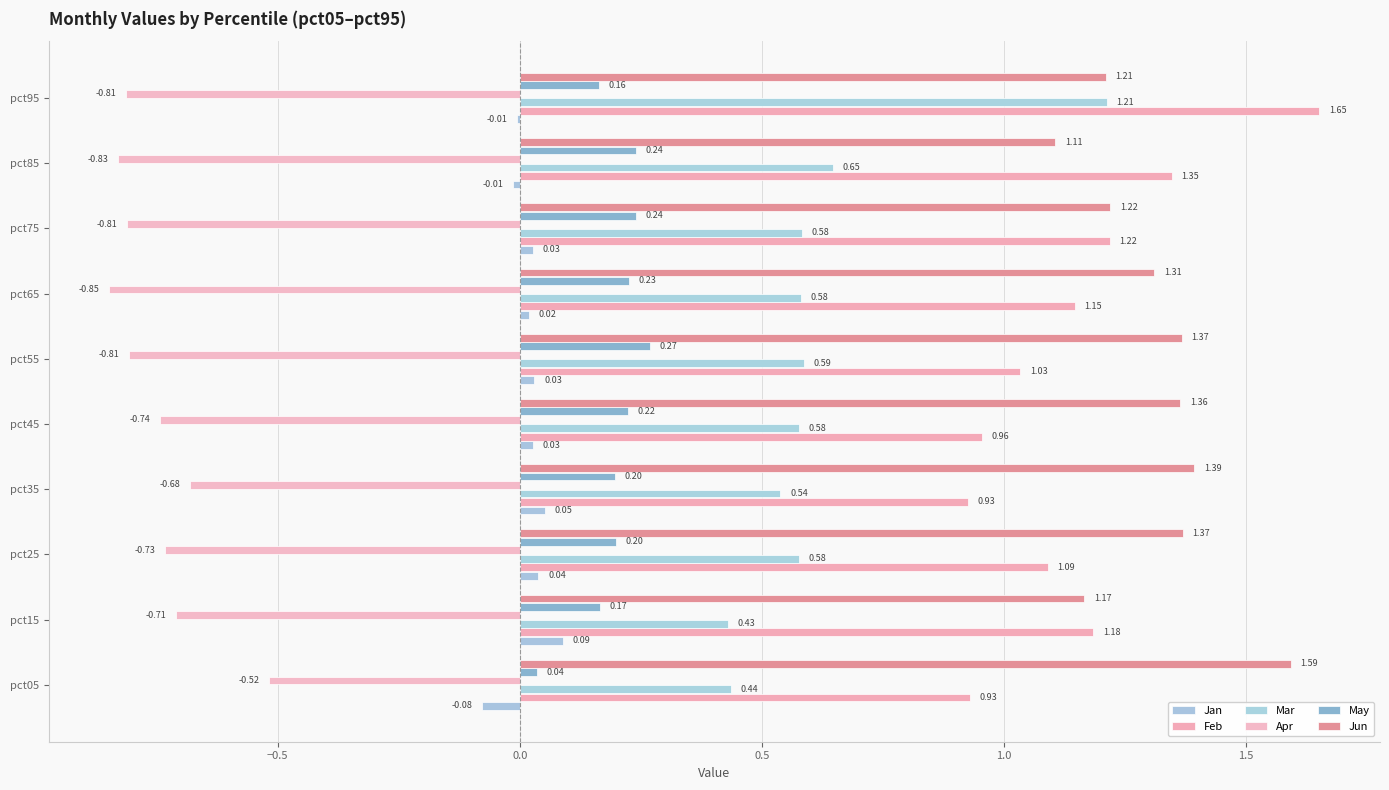

At how many categories does at least one series exceed 0?

10